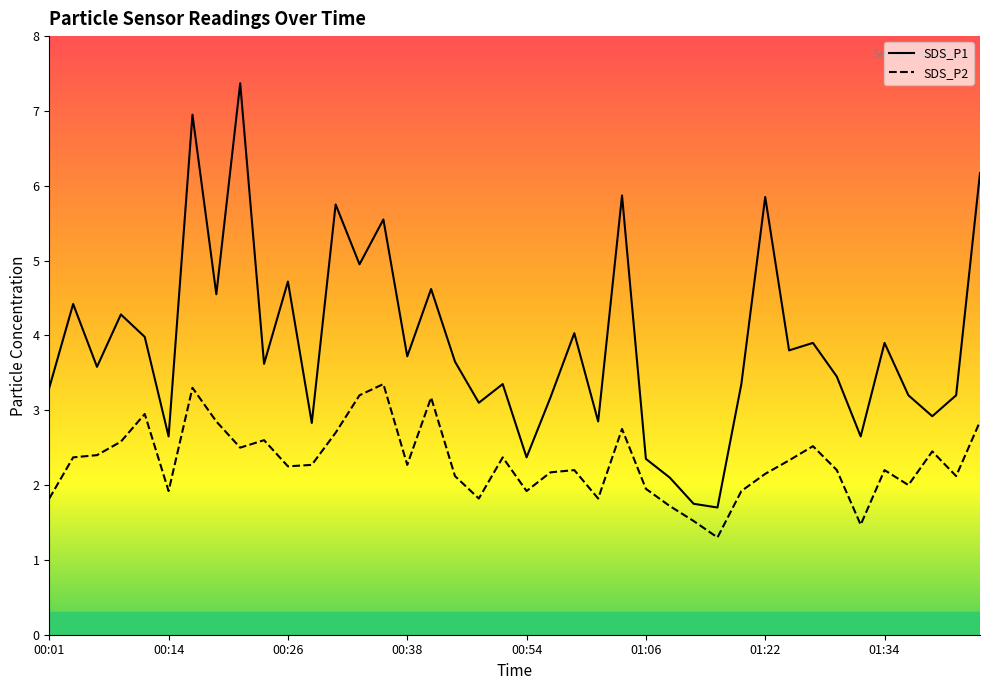

What is the minimum value shown in the chart?

1.3